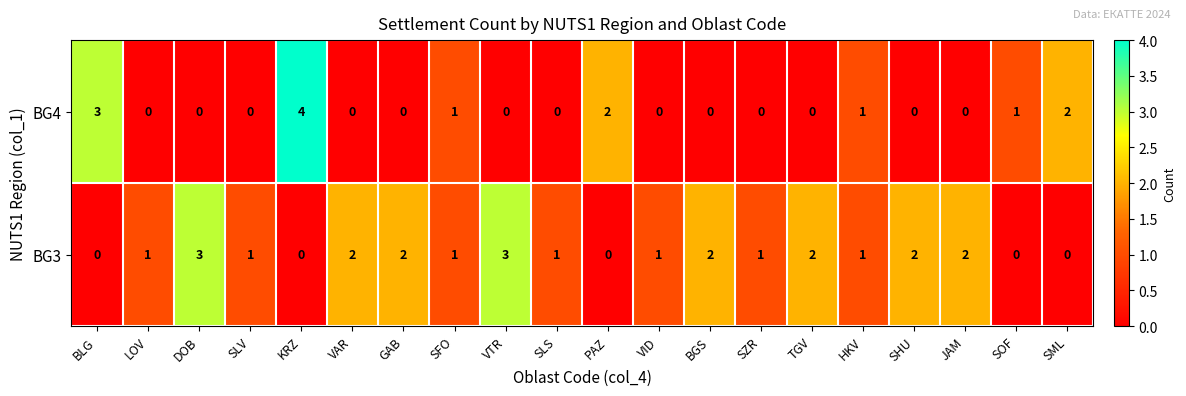

How many series are shown in this chart?

2